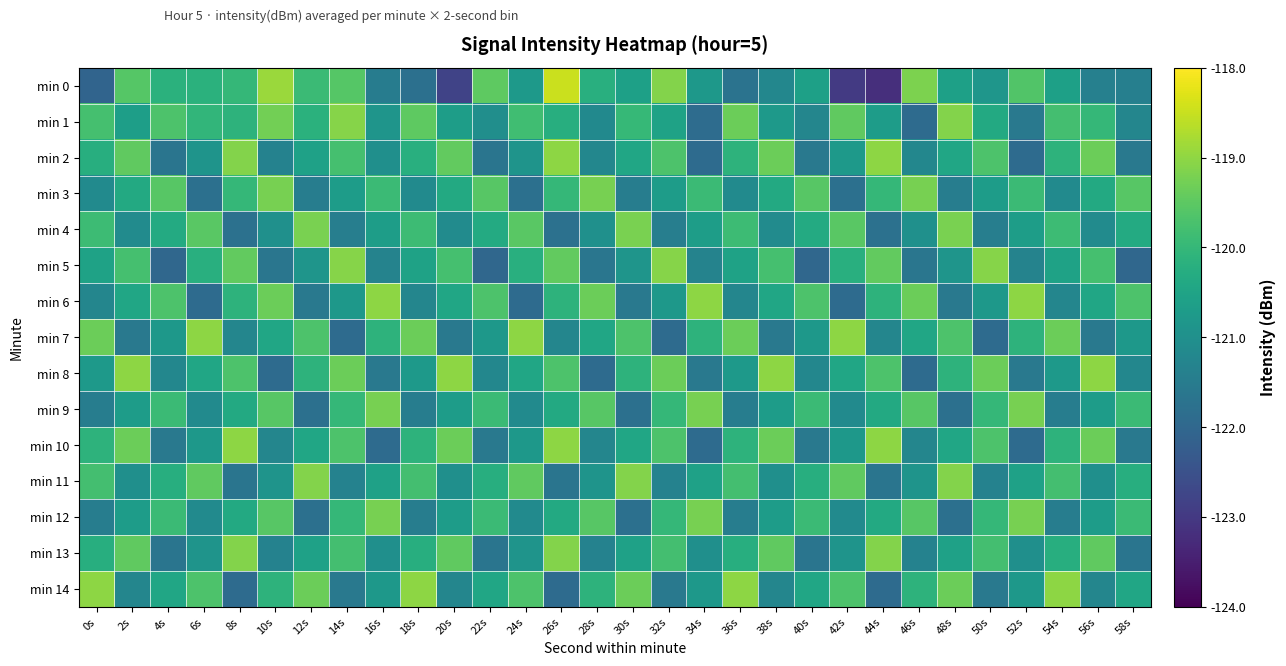

What is the spread (max minus min) of values at 26s?

3.4